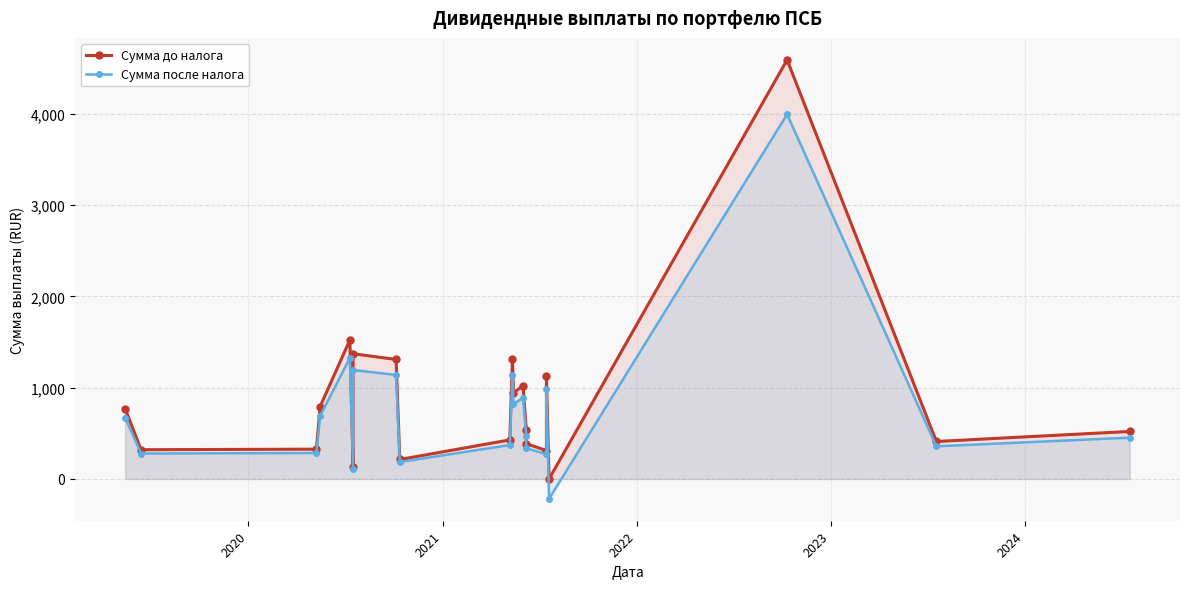

At how many categories does at least one series exceed 1624?

1